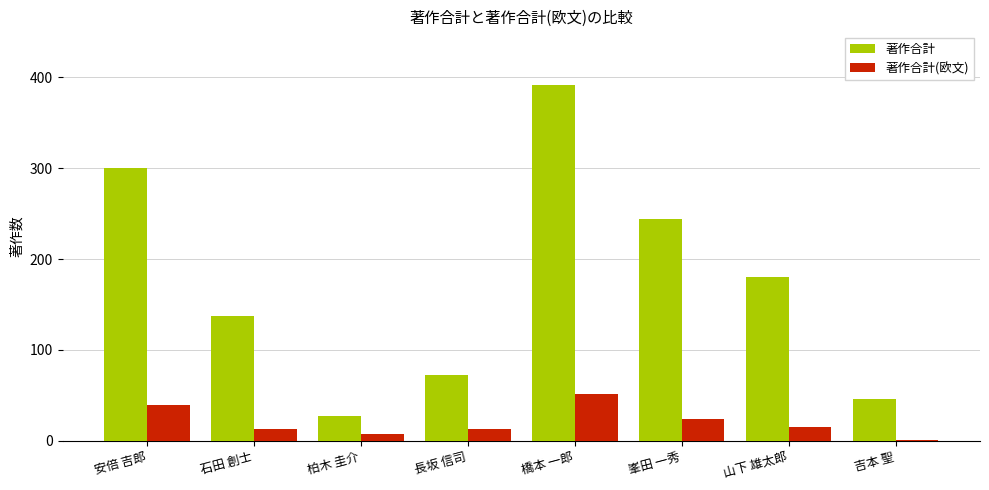

True or false: 著作合計(欧文) has a value of 52 at 橋本 一郎.

True